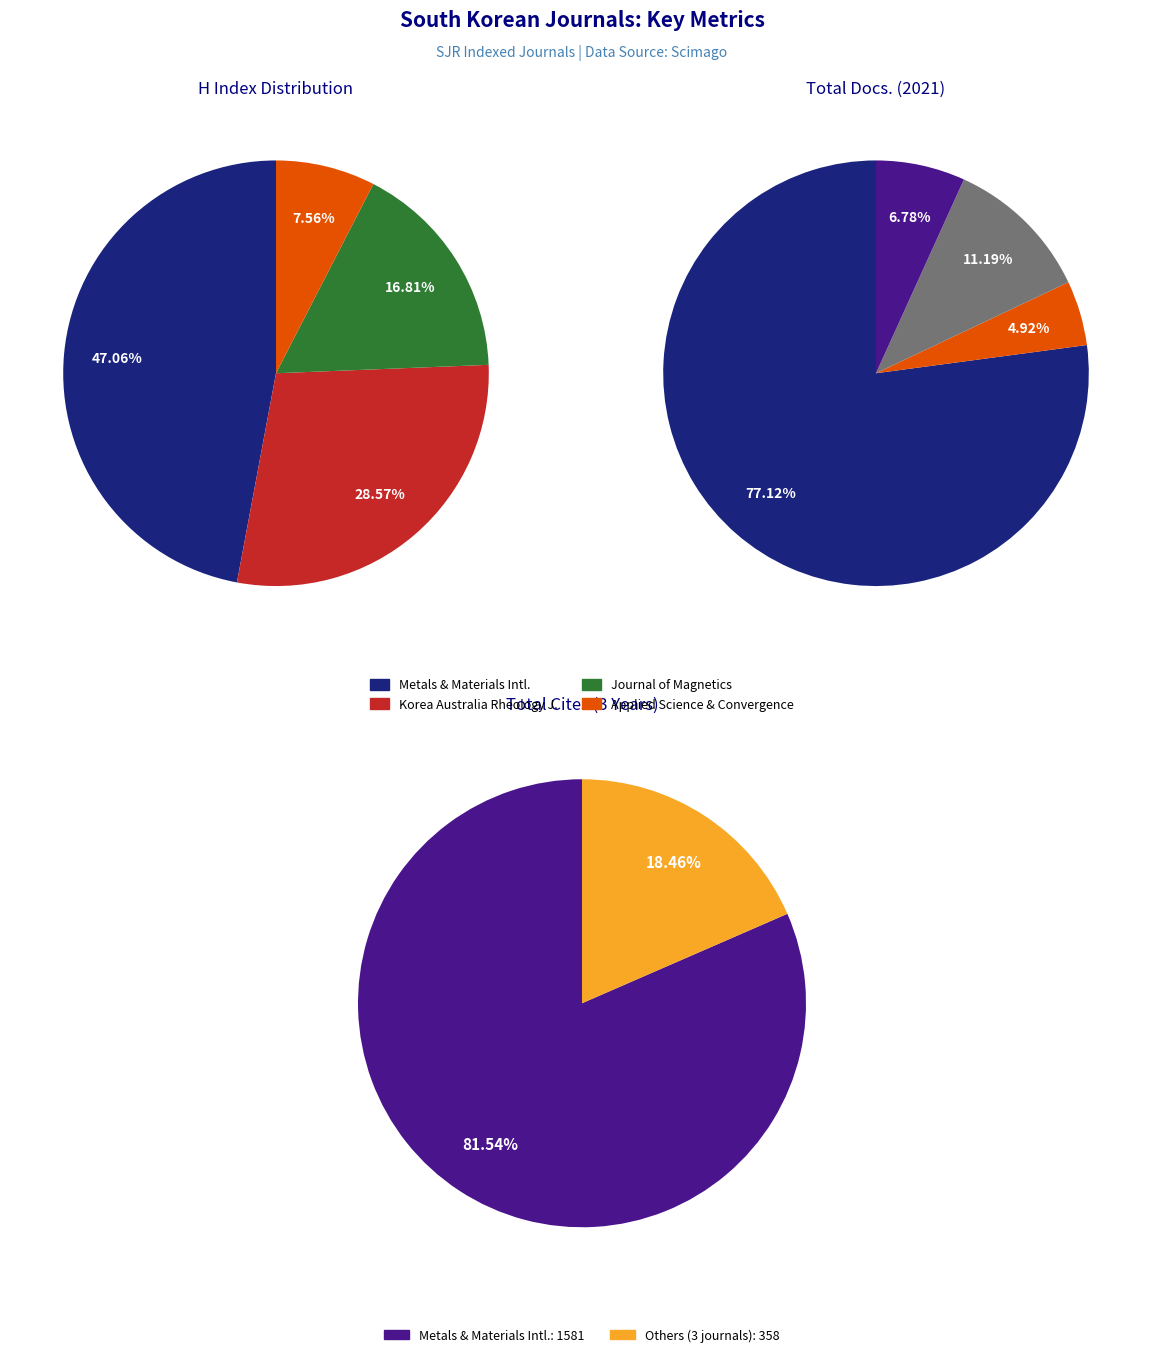

Between Metals and Materials International and Korea Australia Rheology Journal, which series saw the biggest shift?

Total Cites (3years)